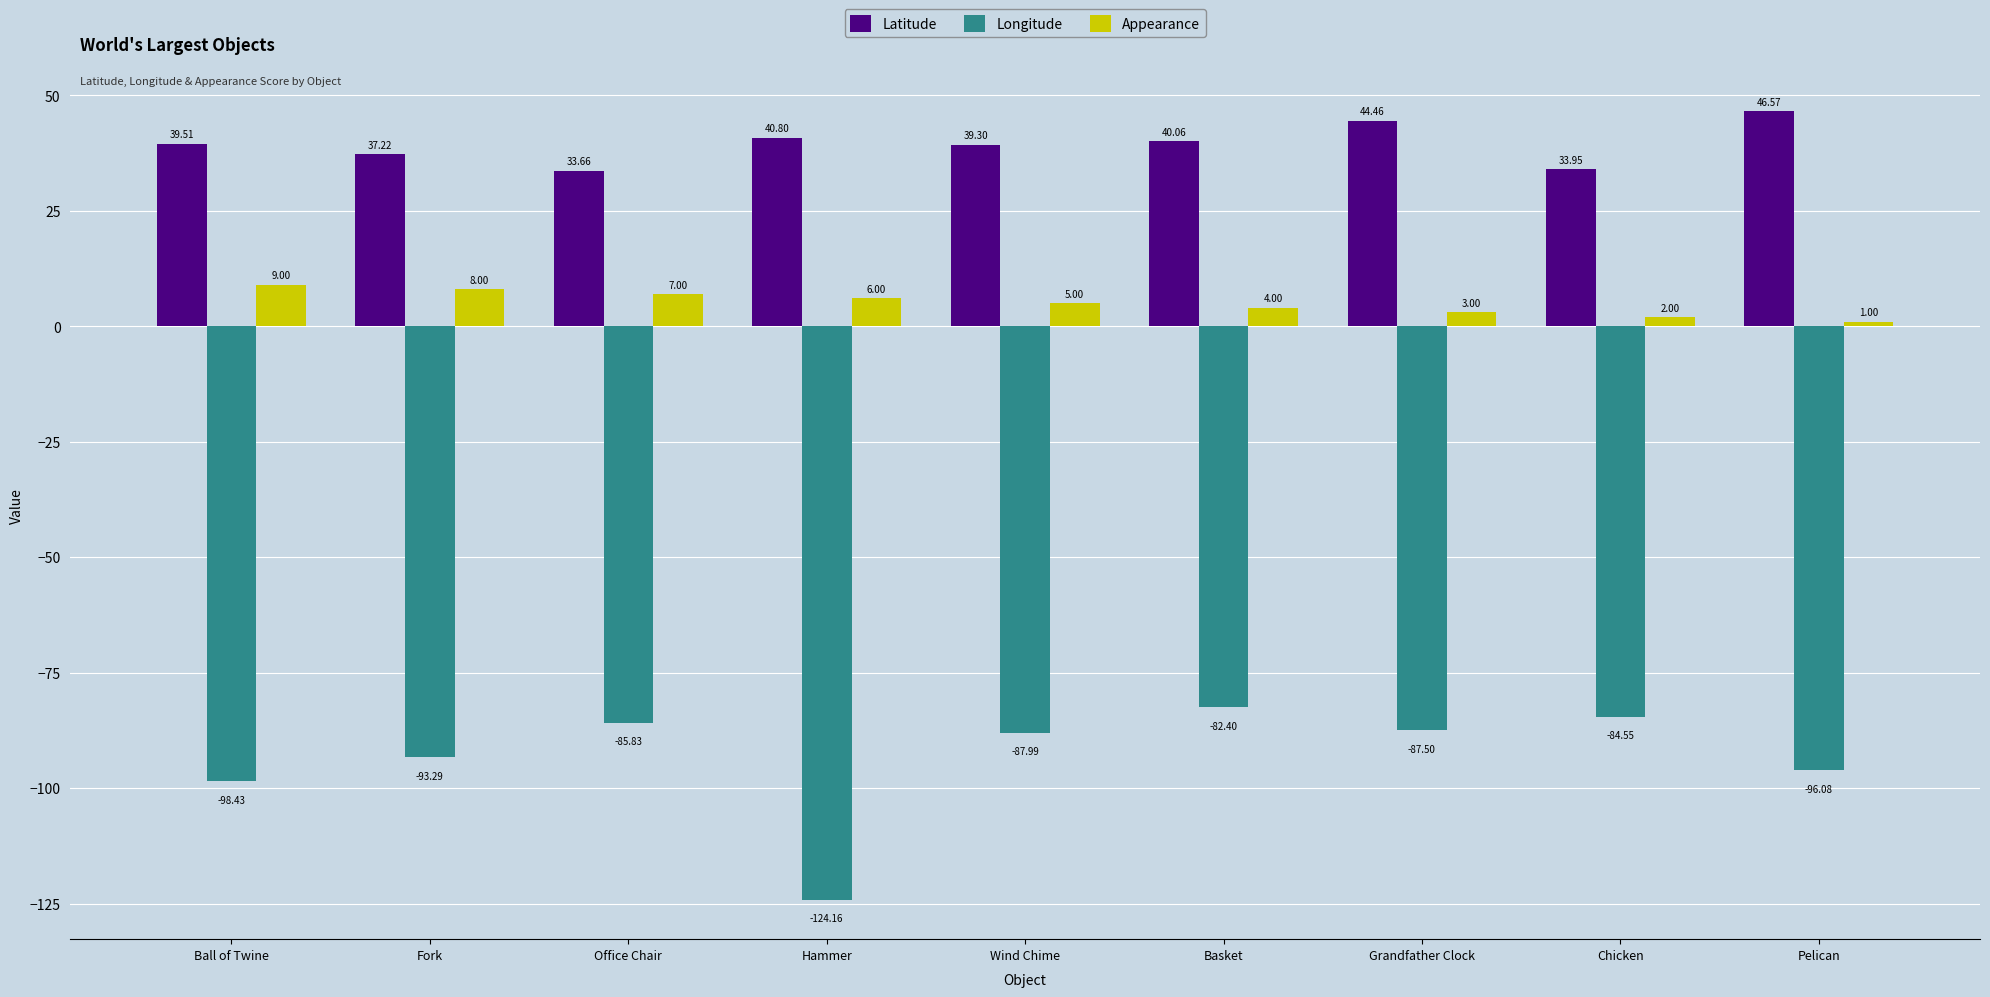

At which label does Longitude first exceed -87?

Office Chair